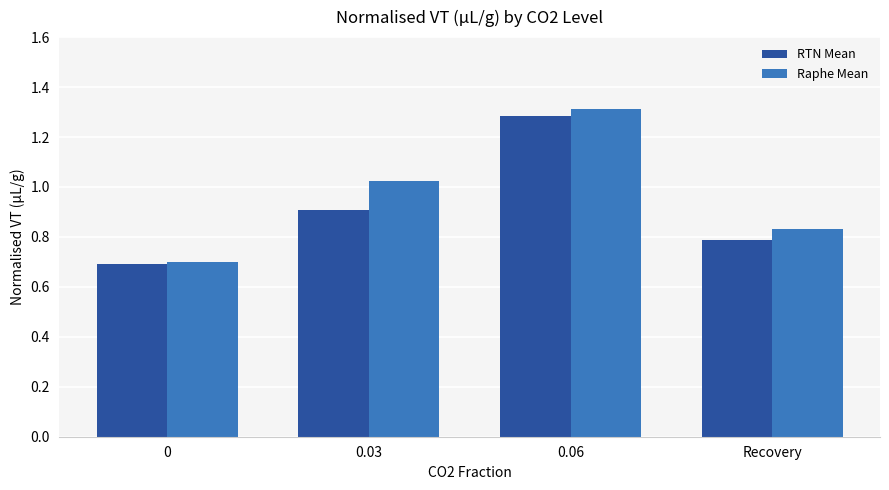

What position from the right is 0.06?

2